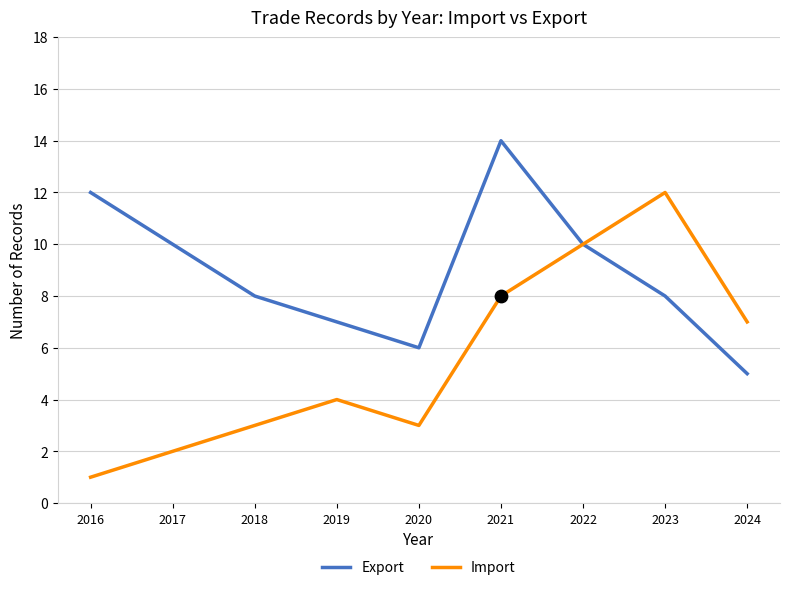

Is the value of Import at 2016 greater than the value of Export at 2017?

No